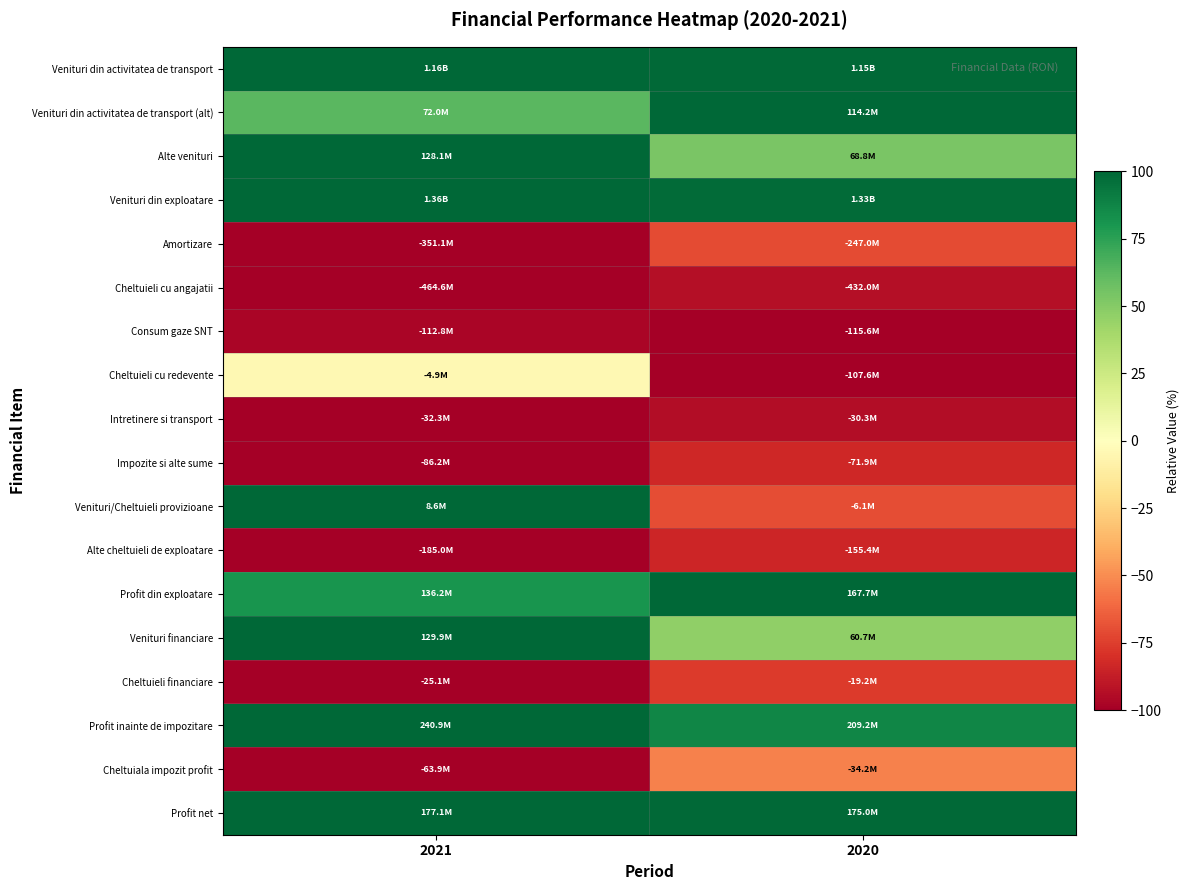

How many series are shown in this chart?

18